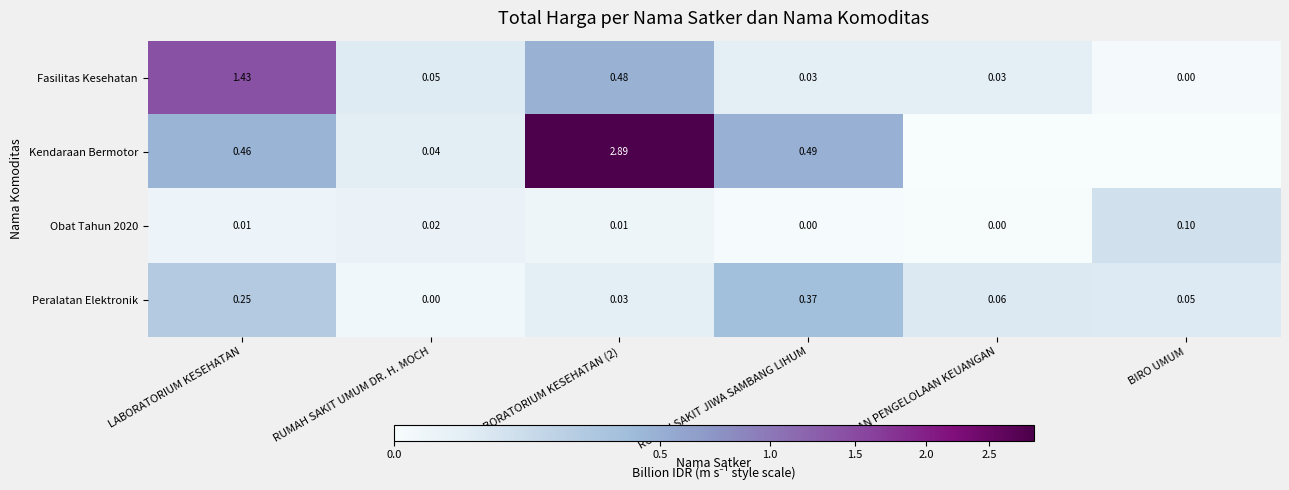

Is the value of Peralatan Elektronik at RUMAH SAKIT JIWA SAMBANG LIHUM greater than the value of Fasilitas Kesehatan at LABORATORIUM KESEHATAN?

No